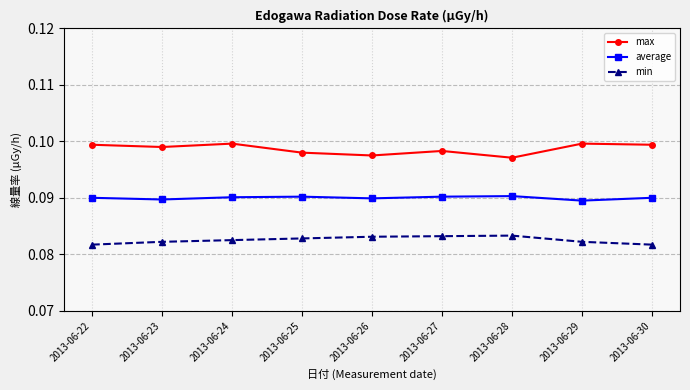

What are all the series names shown in the legend?

max, average, min